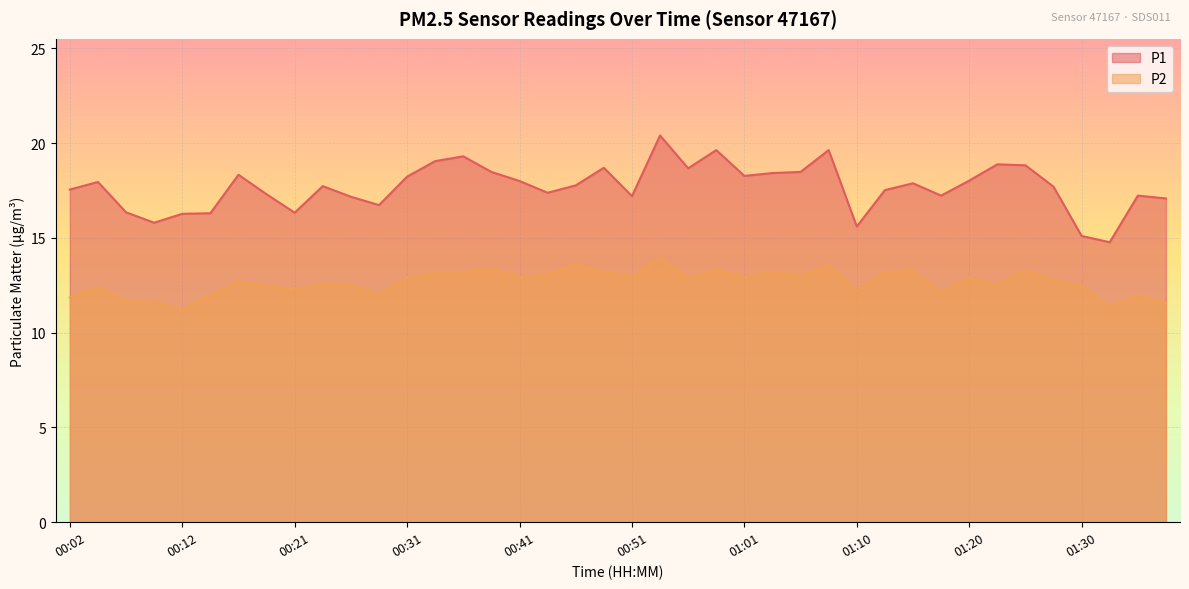

Which category has the lowest value in the P2 series?

00:12